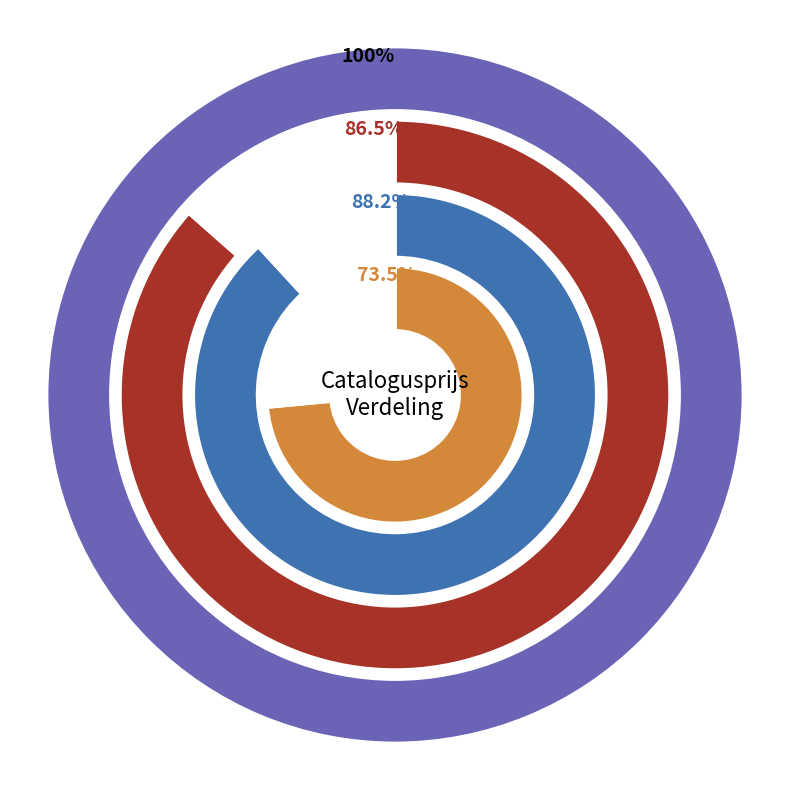

What percentage is the L353JN slice, to the nearest percent?

12%